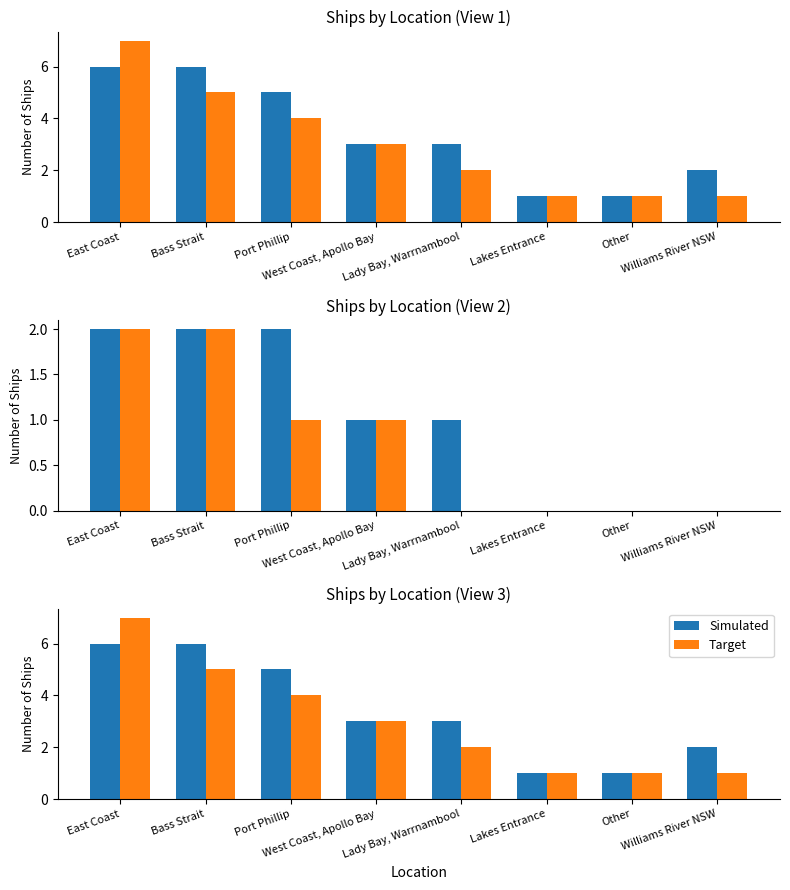

Which has a higher value, Lady Bay, Warrnambool or Lakes Entrance?

Lady Bay, Warrnambool